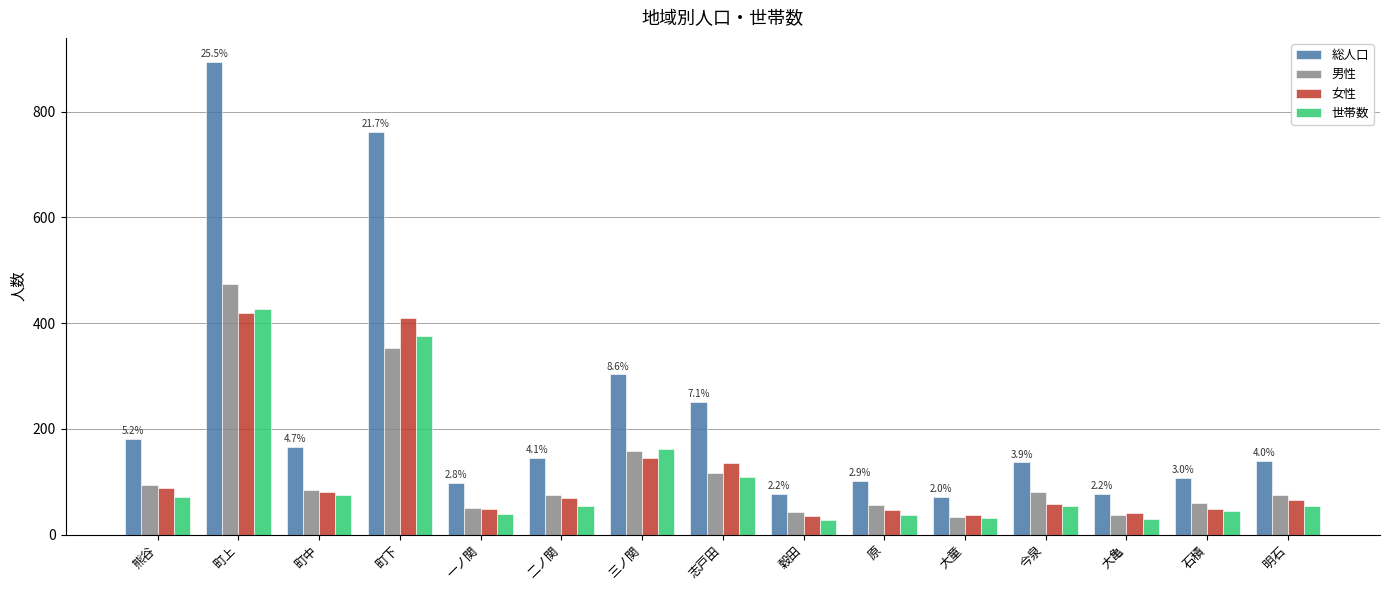

Which series has the largest total across all categories?

総人口